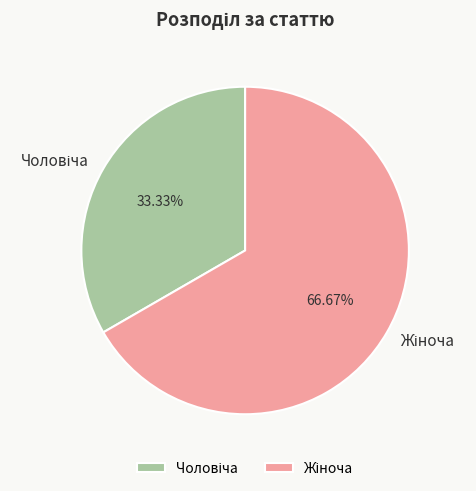

Does any single category account for the majority?

Yes